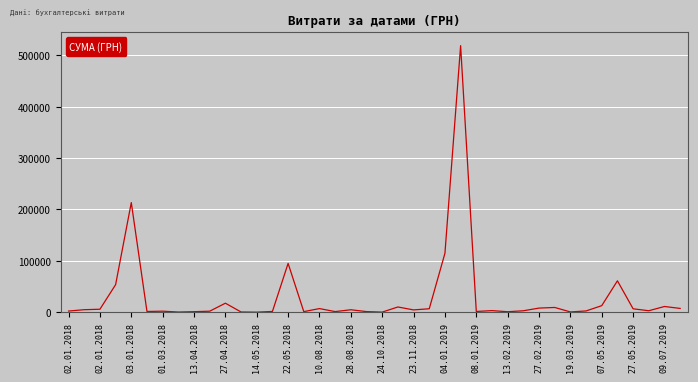

How many lines are shown in the chart?

1